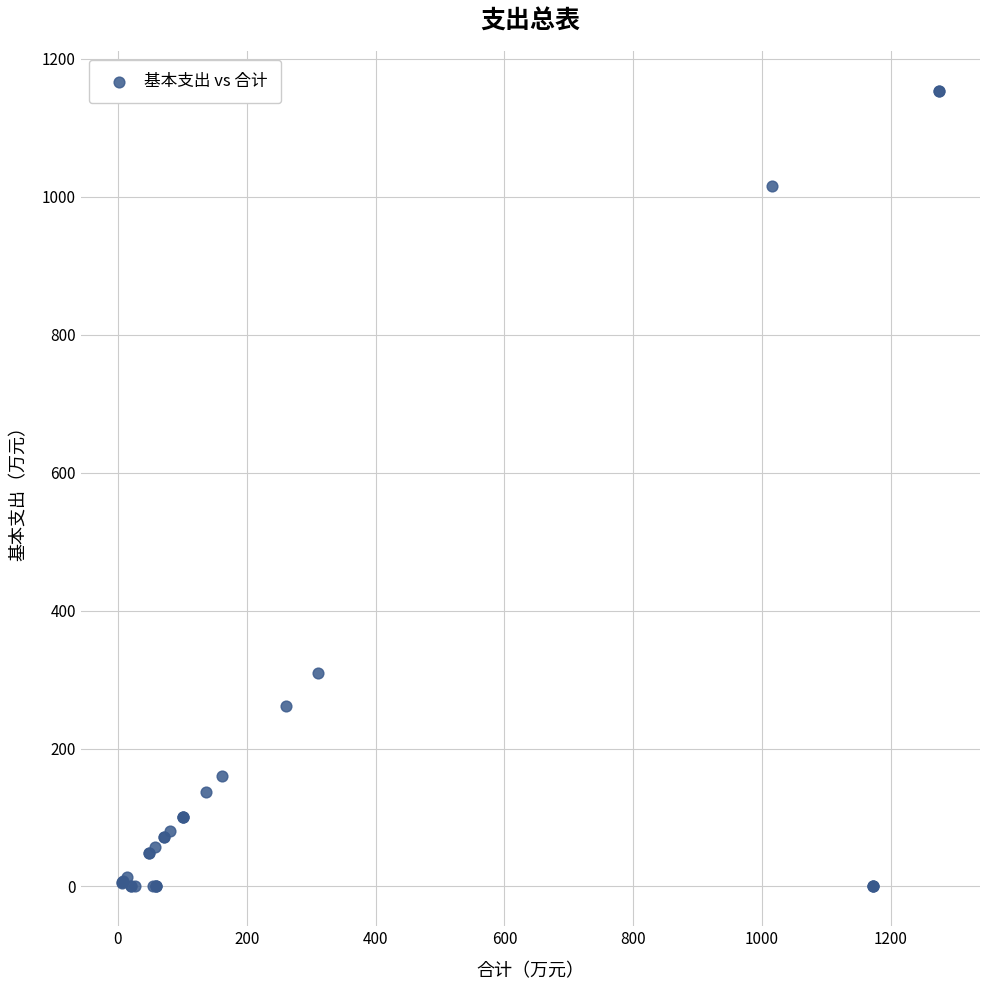

What Y value in the scatter plot is closest to 576?

309.9